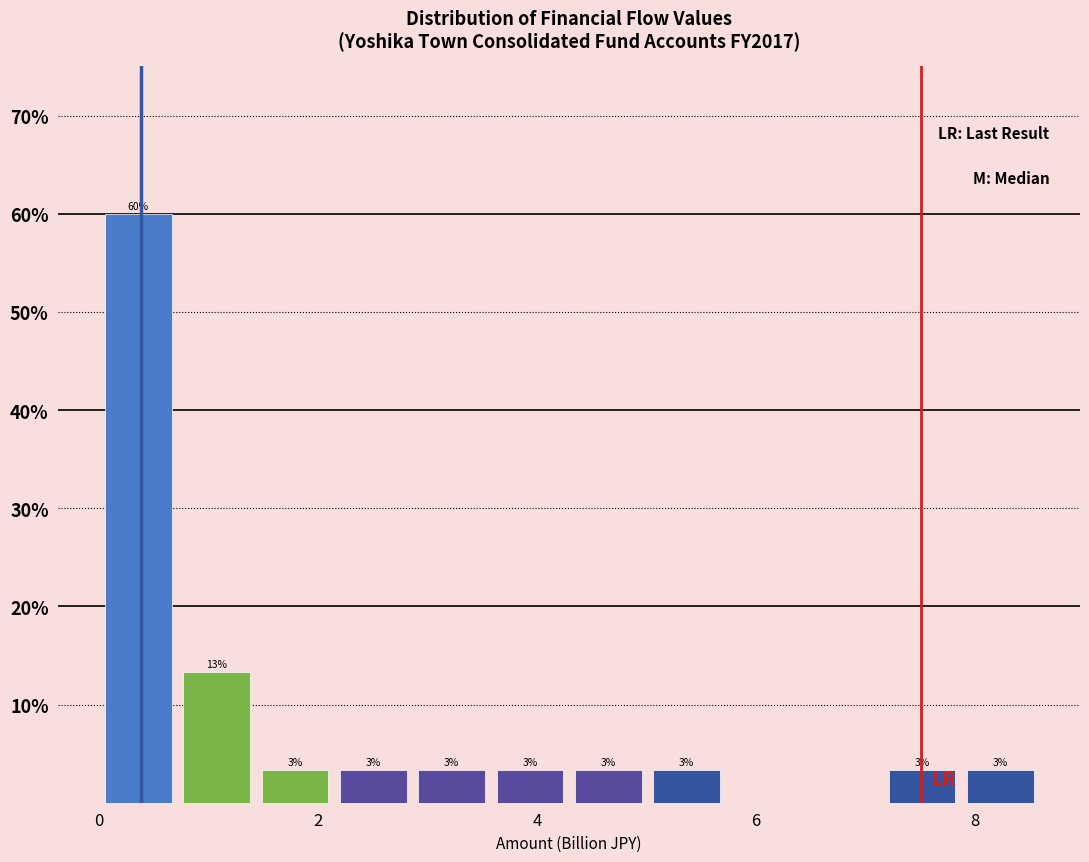

Around what value on the x-axis is the tallest bar? Give the approximate position of its centre, as read against the axis.

0.4